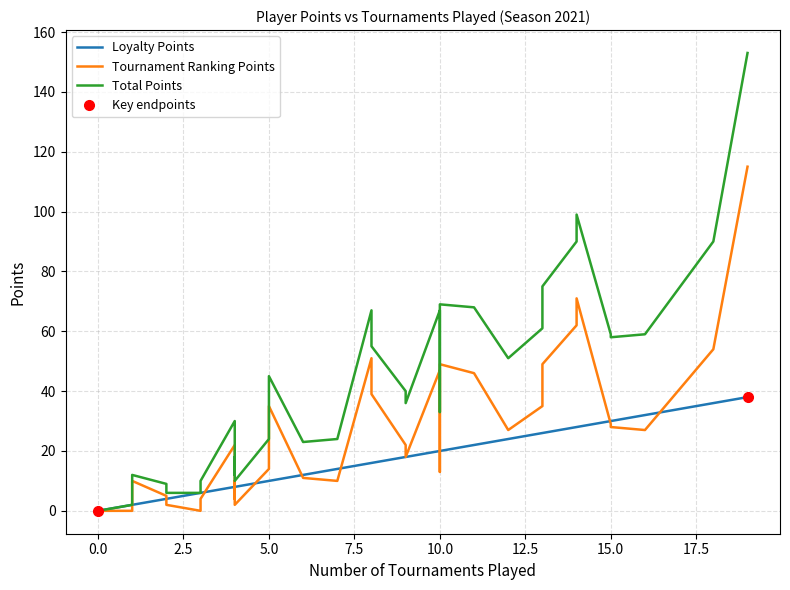

How many data points in Total Points are above 33?

18